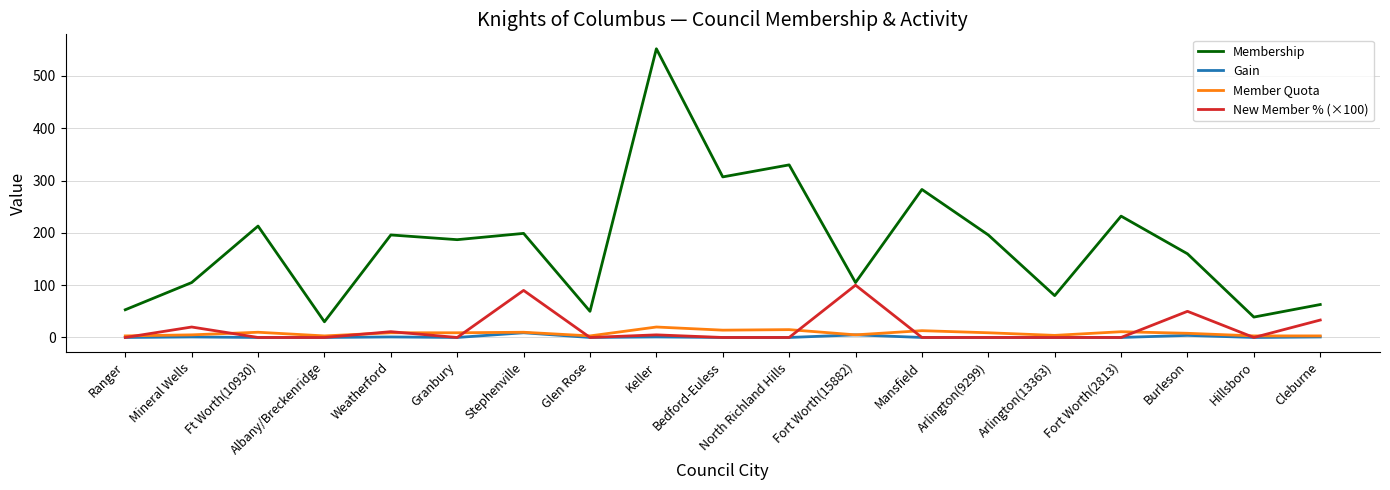

What is the maximum value shown in the chart?

552.0